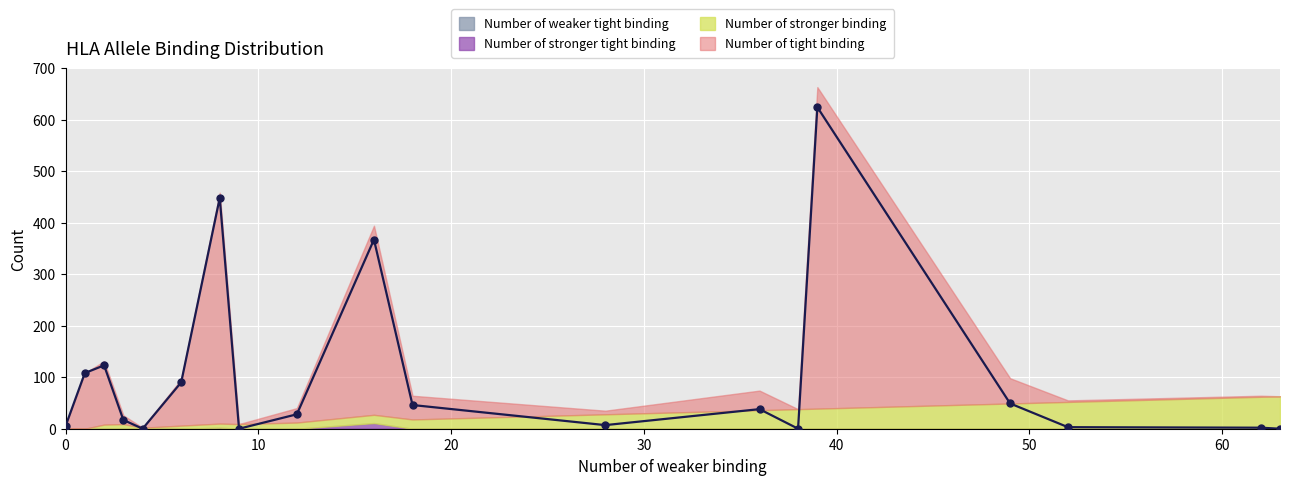

What are all the series names shown in the legend?

Number of tight binding, Number of stronger binding, Number of stronger tight binding, Number of weaker tight binding